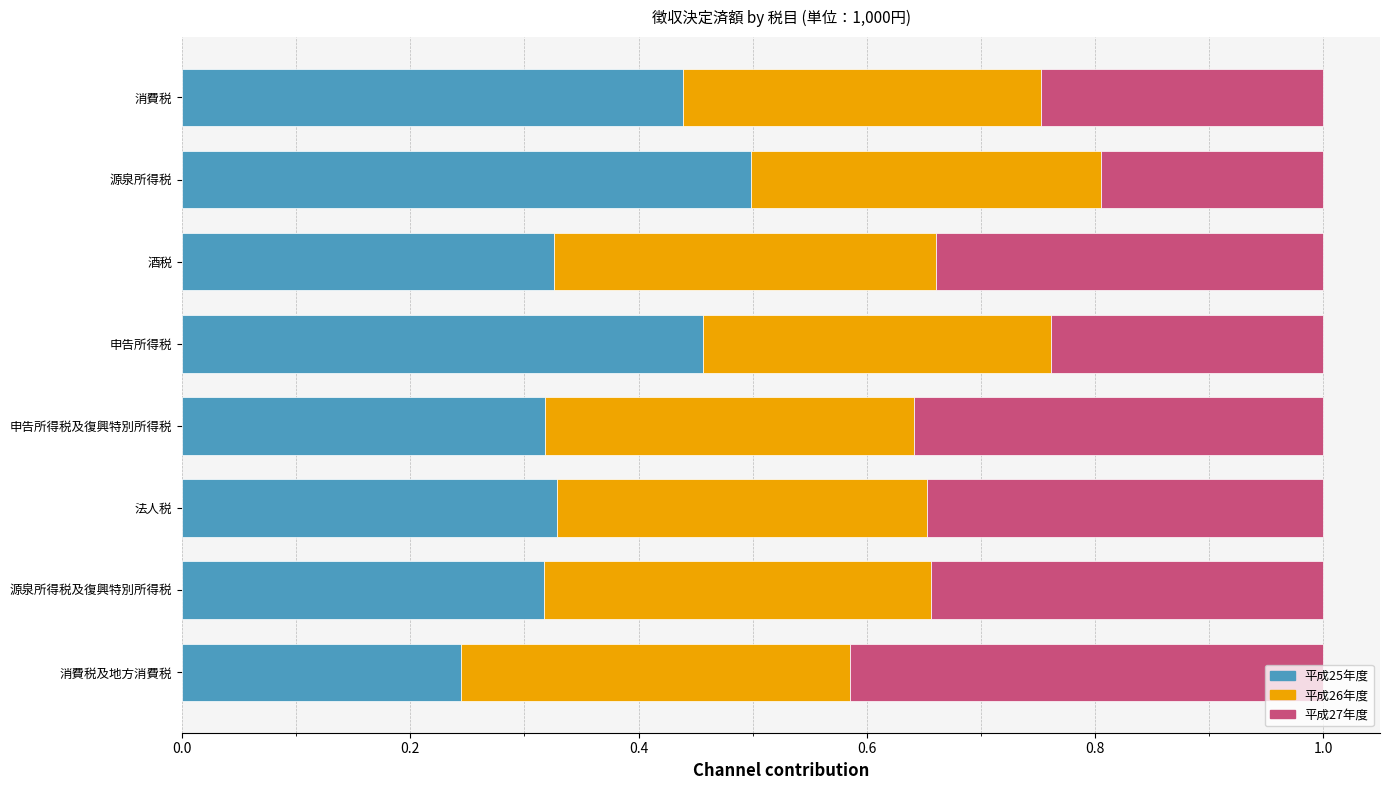

Which category has the highest value in the 平成25年度 series?

源泉所得税